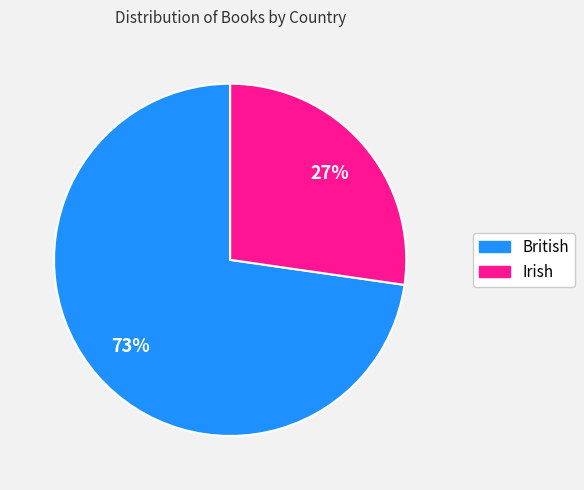

Which category has the smallest portion of the pie?

Irish